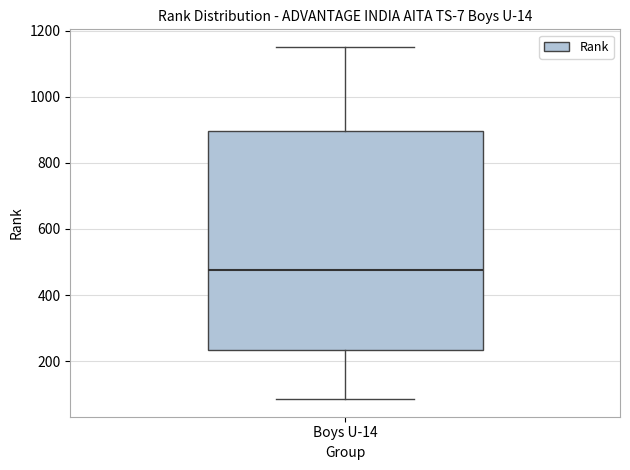

Read this box plot against the y-axis: the position of the median line, the range covered by the box, and the ends of both whiskers. The values are not printed on the chart, so give them approximately, as read against the axis.

median 480, box 240 to 900, whiskers 80 to 1160